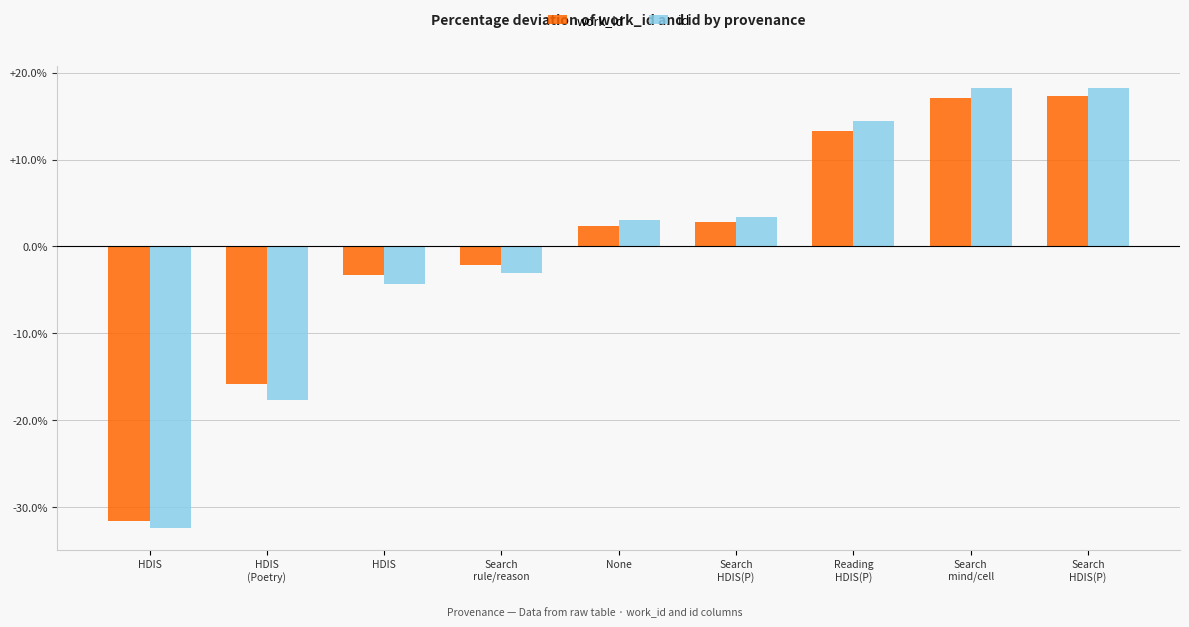

Which series has the largest total across all categories?

work_id